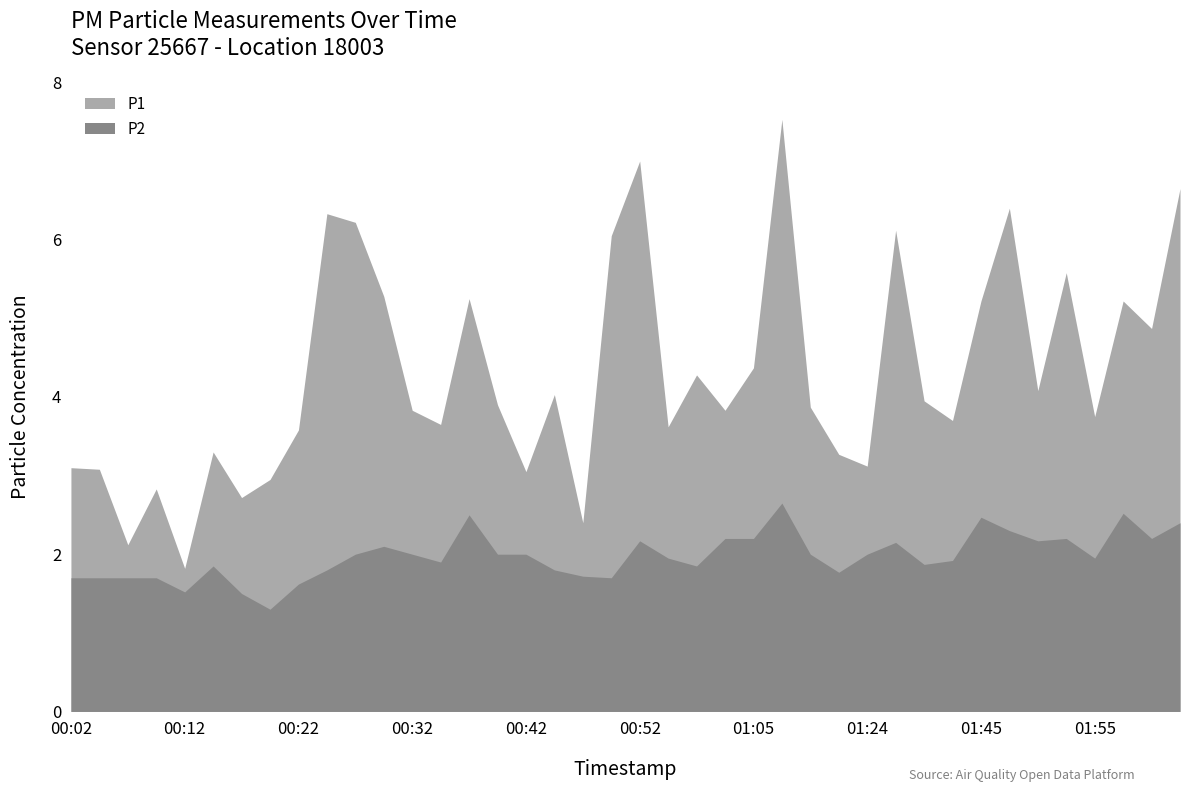

What is the spread (max minus min) of values at 01:24?

1.1